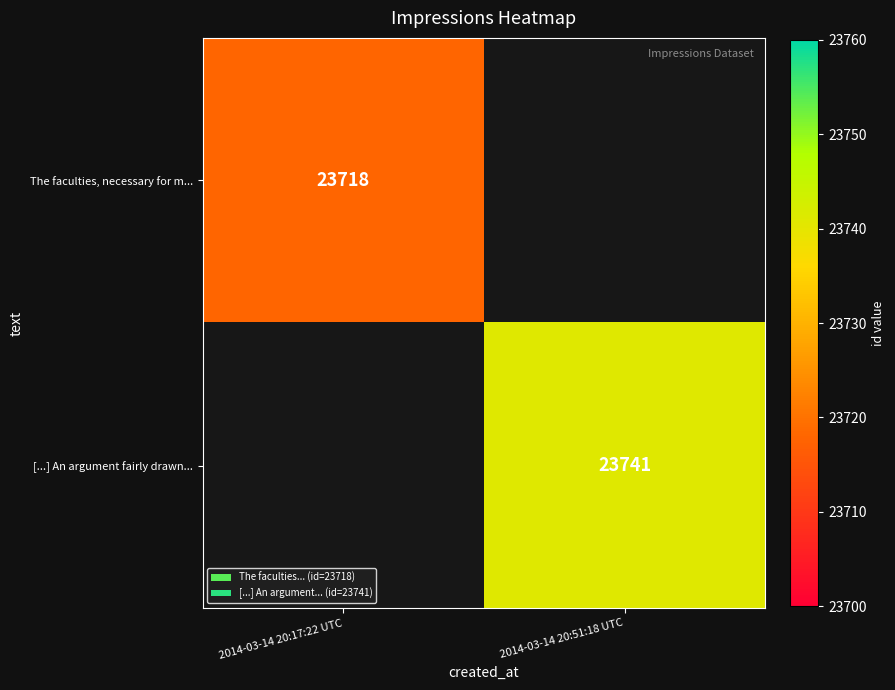

Count the number of categories in the chart.

2